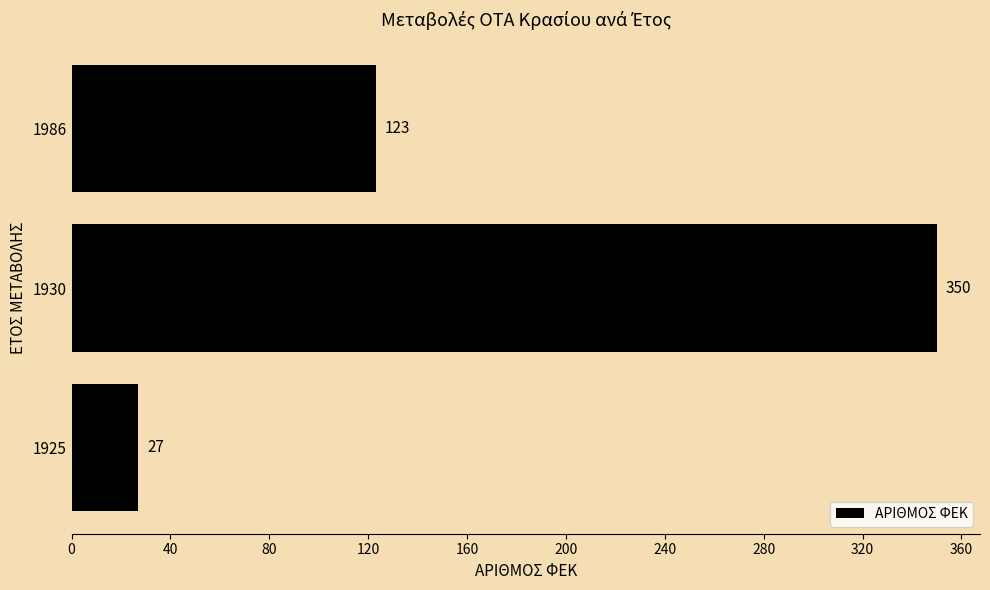

Reading top to bottom, list all the values displayed in this chart.

123	350	27